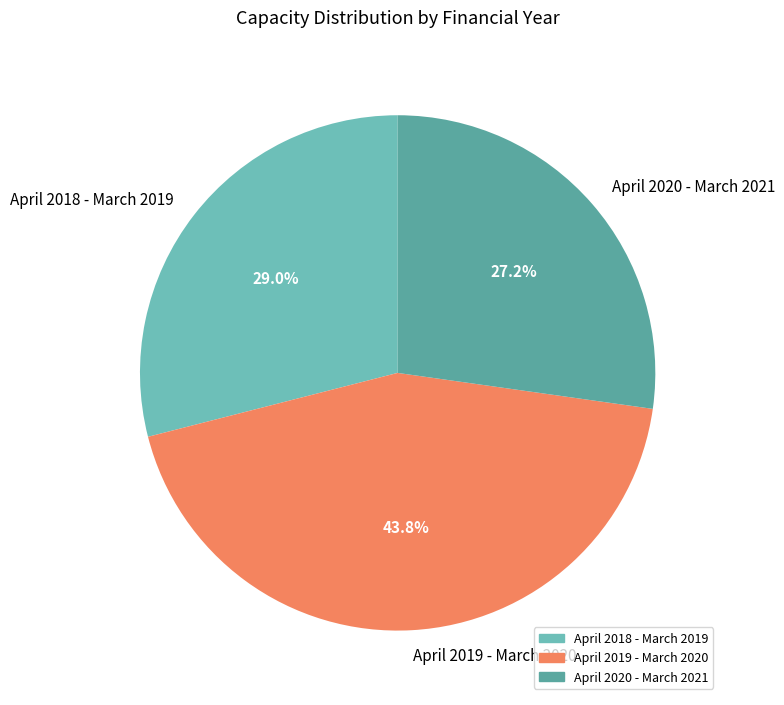

Which slice is the smallest?

April 2020 - March 2021